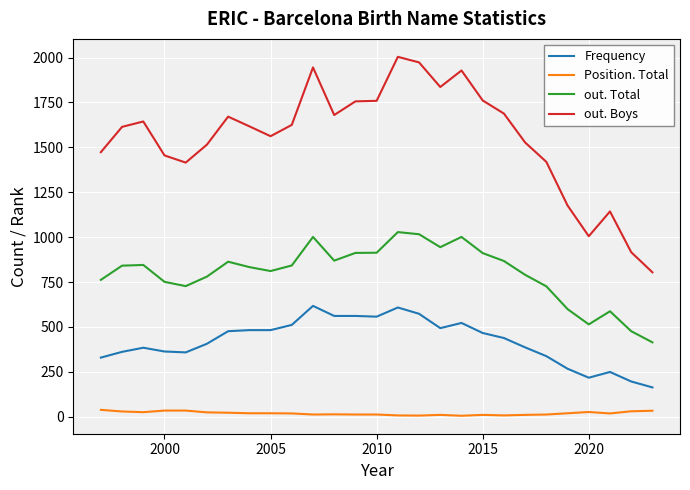

Which series has the widest spread of values?

out. Boys